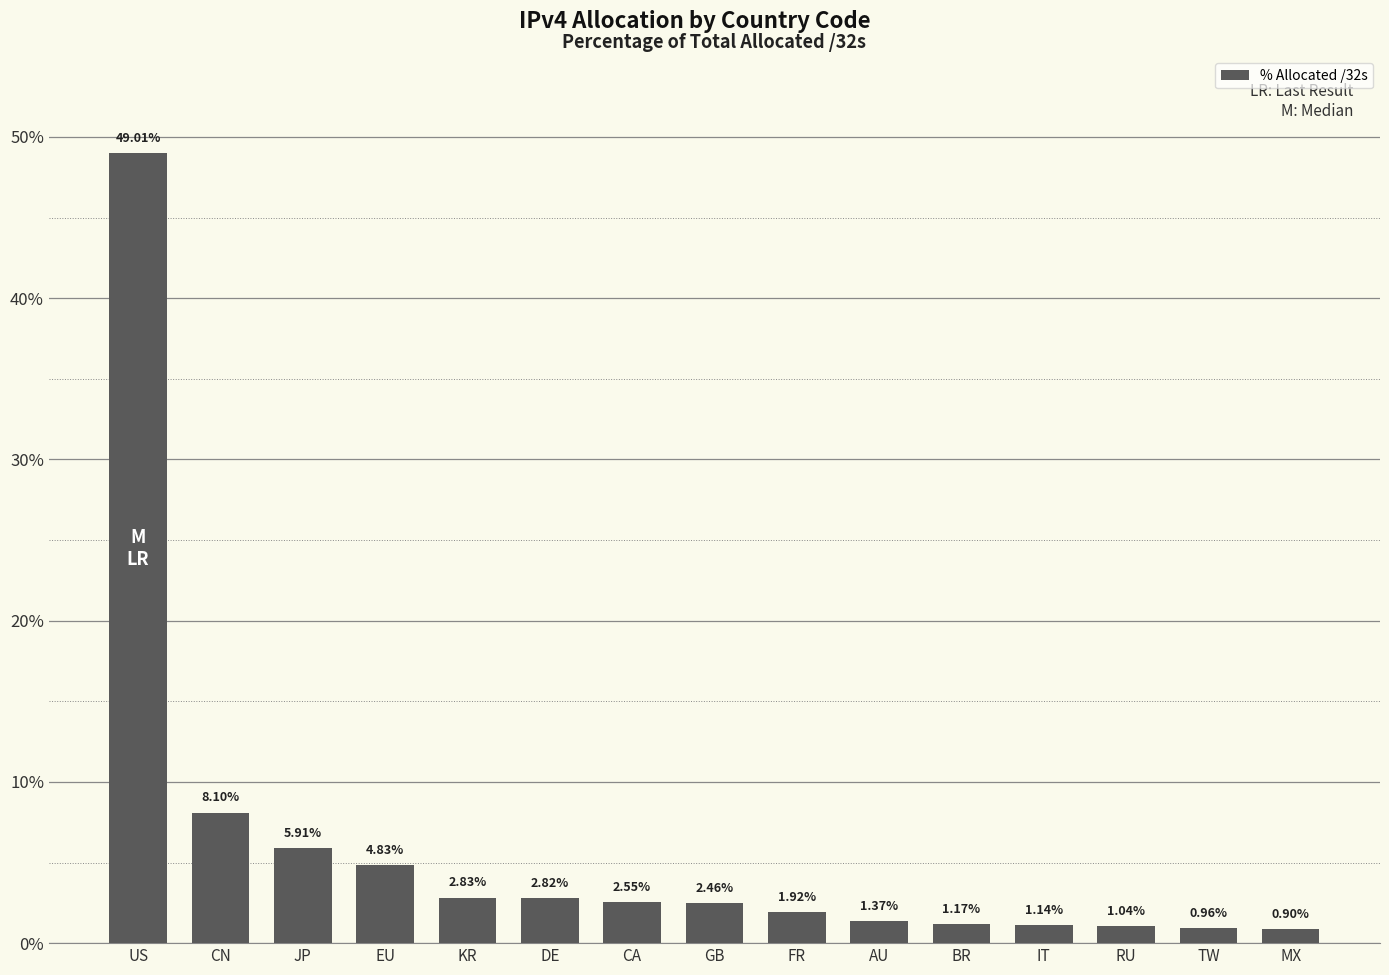

Where is the data nearest to the value 24?

CN